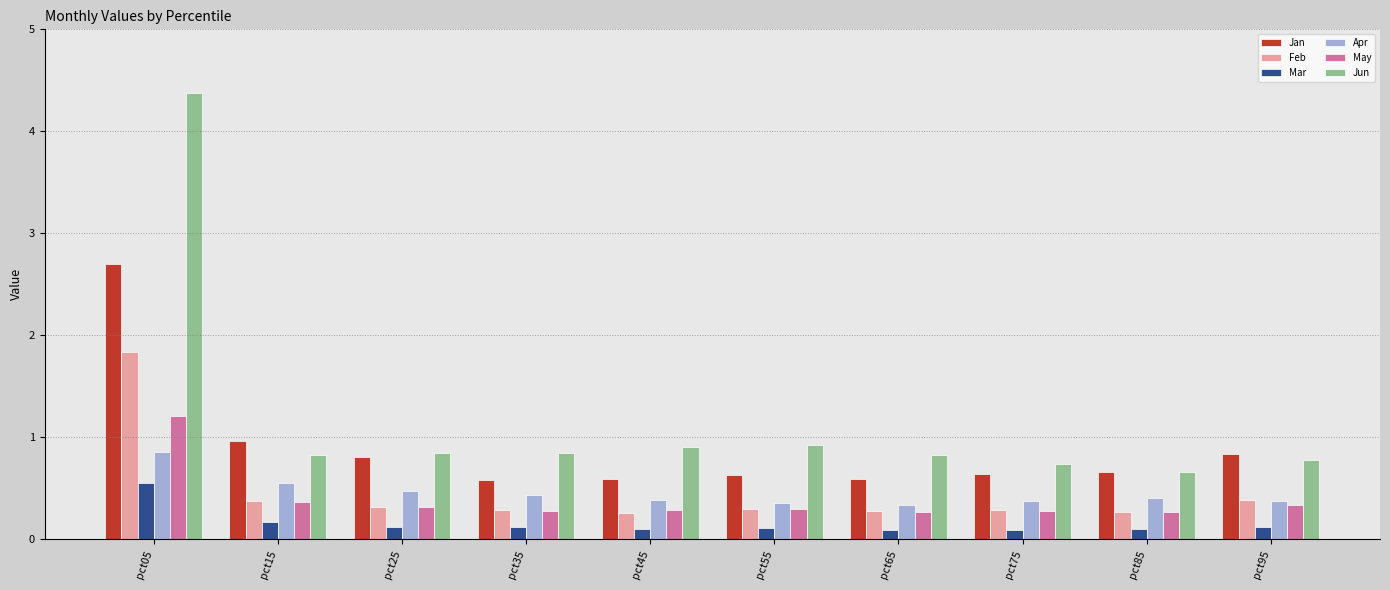

What is the difference between the Apr values at pct55 and pct85?

0.1